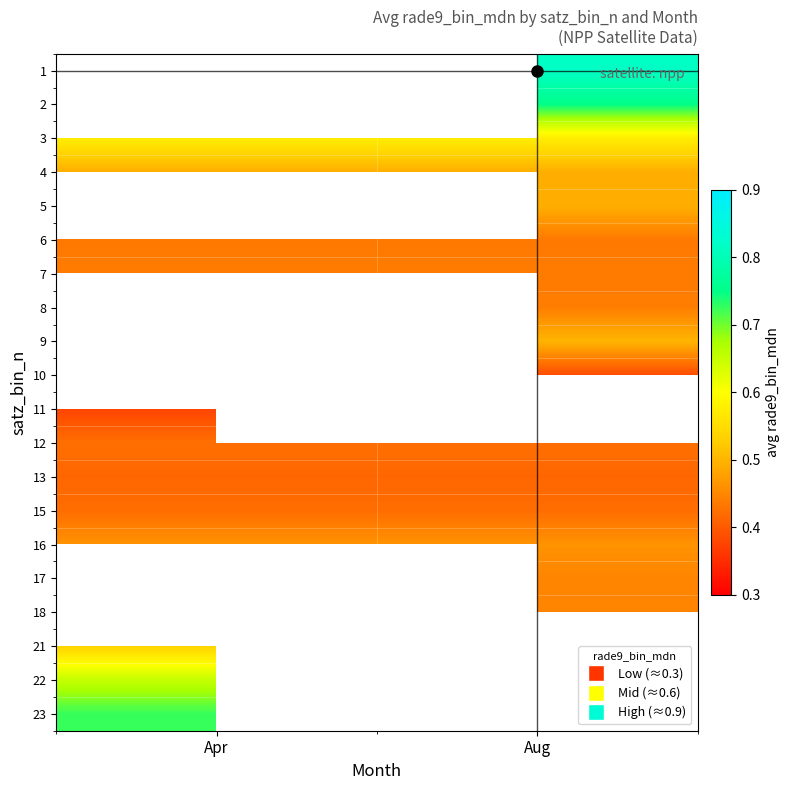

Which has a higher value, Aug or Apr?

Apr